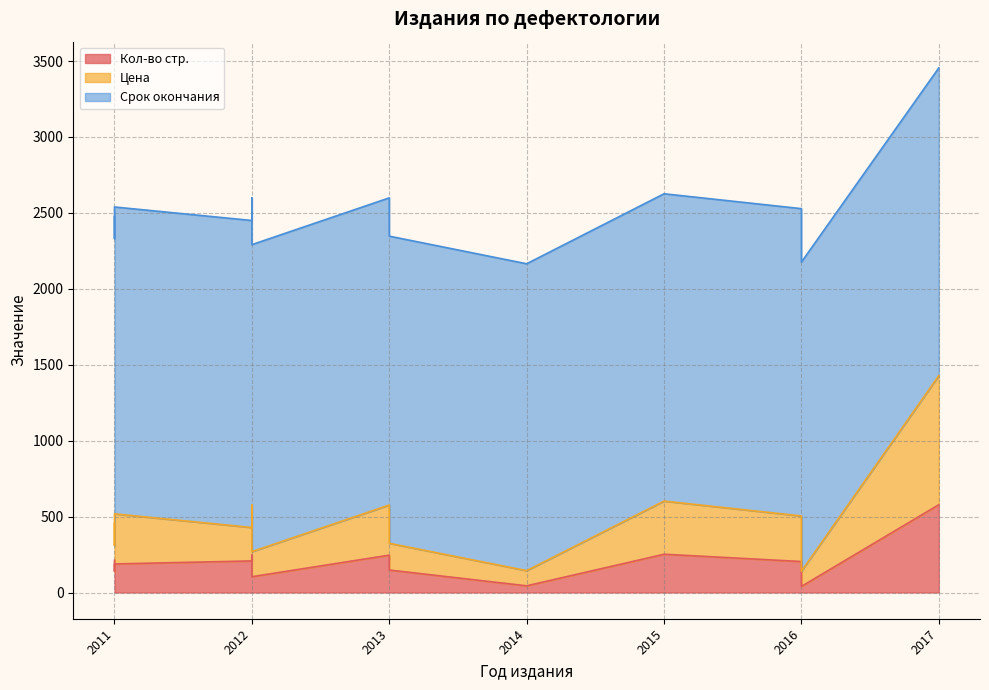

What is the sum of all Срок окончания values?

30364